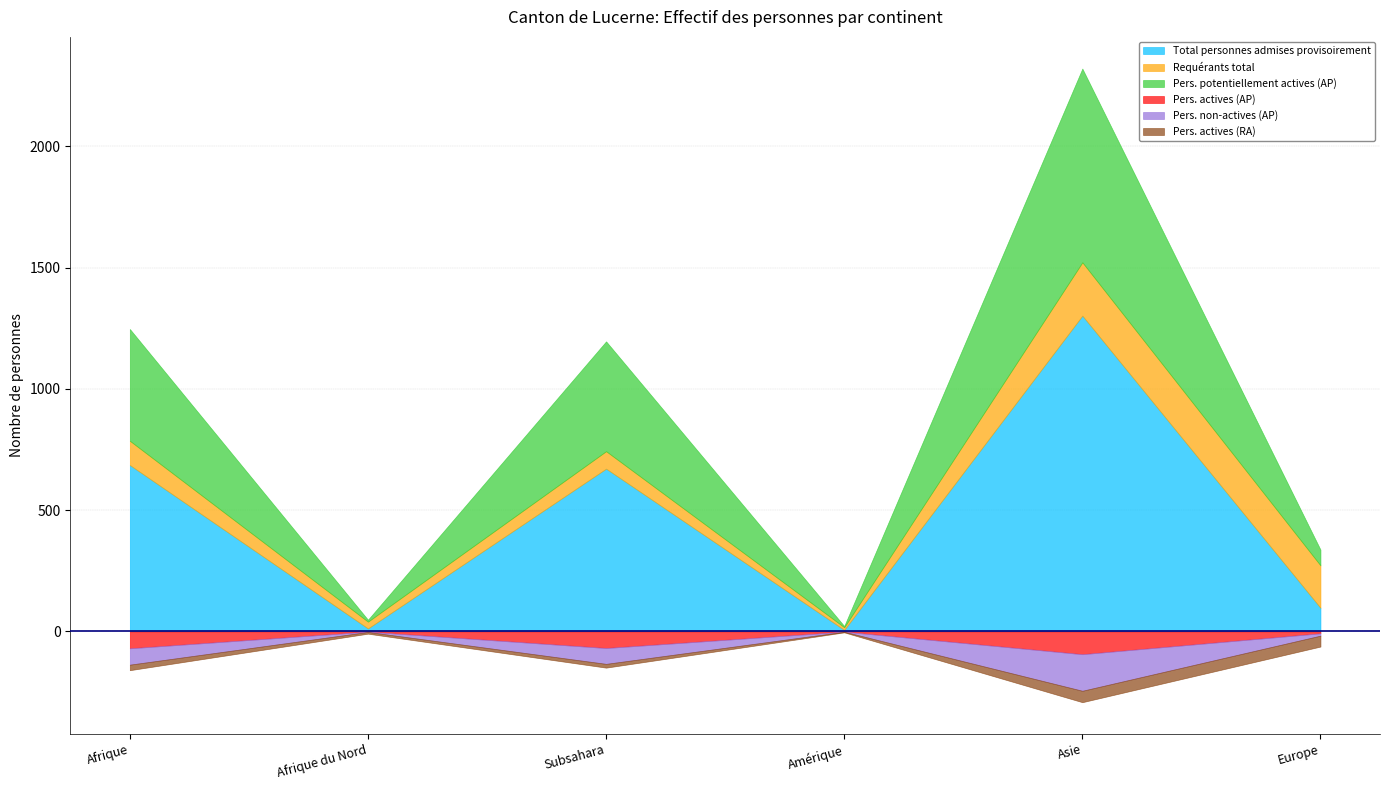

What are all the series names shown in the legend?

Total personnes admises provisoirement, Requérants total, Pers. potentiellement actives (AP), Pers. actives (AP), Pers. non-actives (AP), Pers. actives (RA)